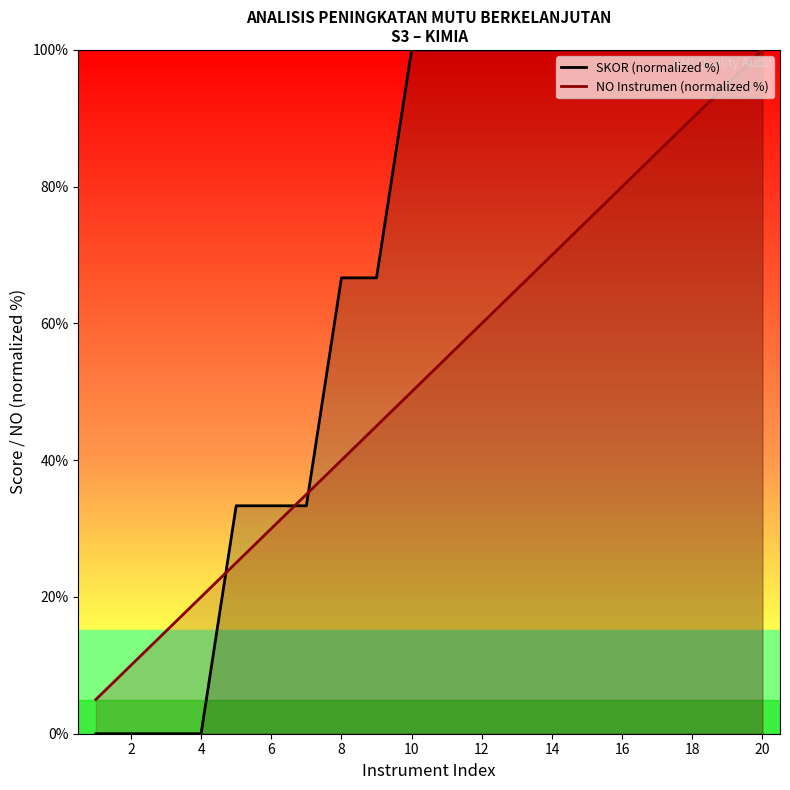

At 2, list the series in order from largest to smallest.

NO Instrumen (normalized %), SKOR (normalized %)